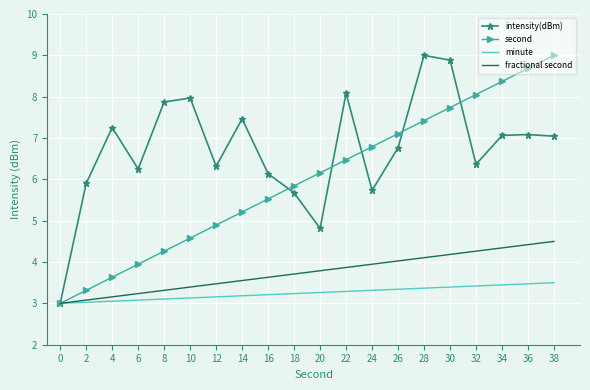

At 36, list the series in order from largest to smallest.

second, intensity(dBm), fractional second, minute